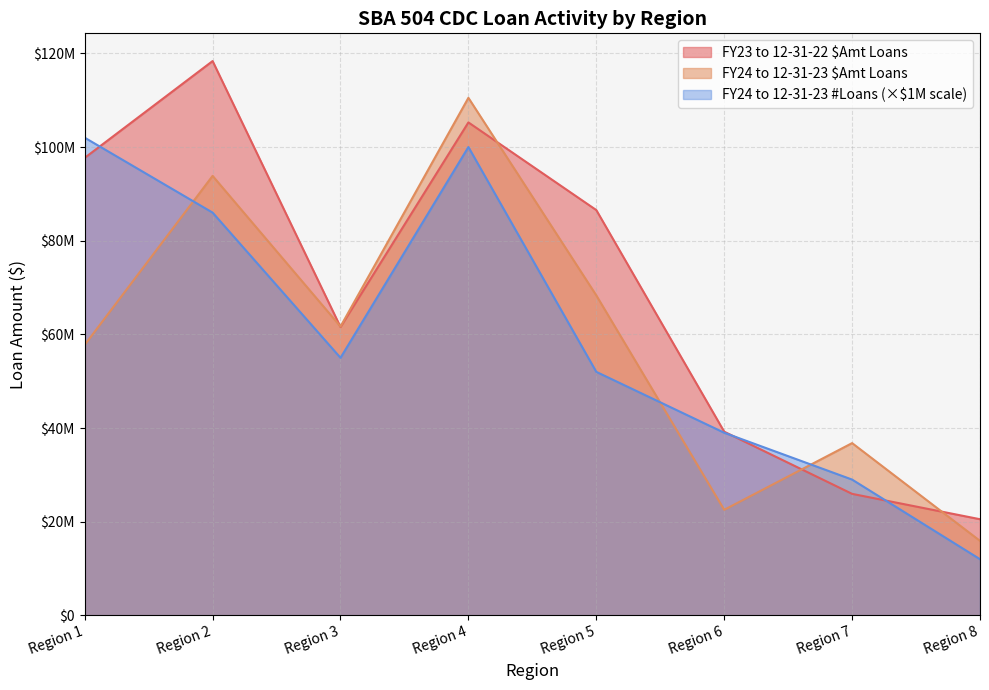

What is the spread (max minus min) of values at Region 3?

6677000